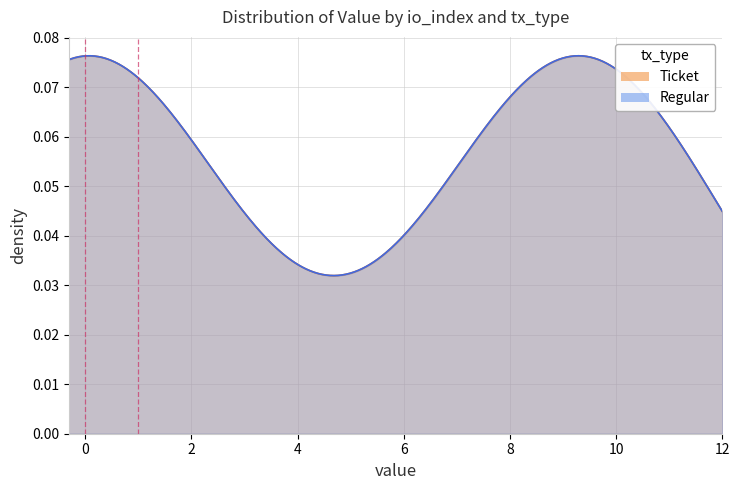

List the labels in order of Regular value, smallest first.

0, 1